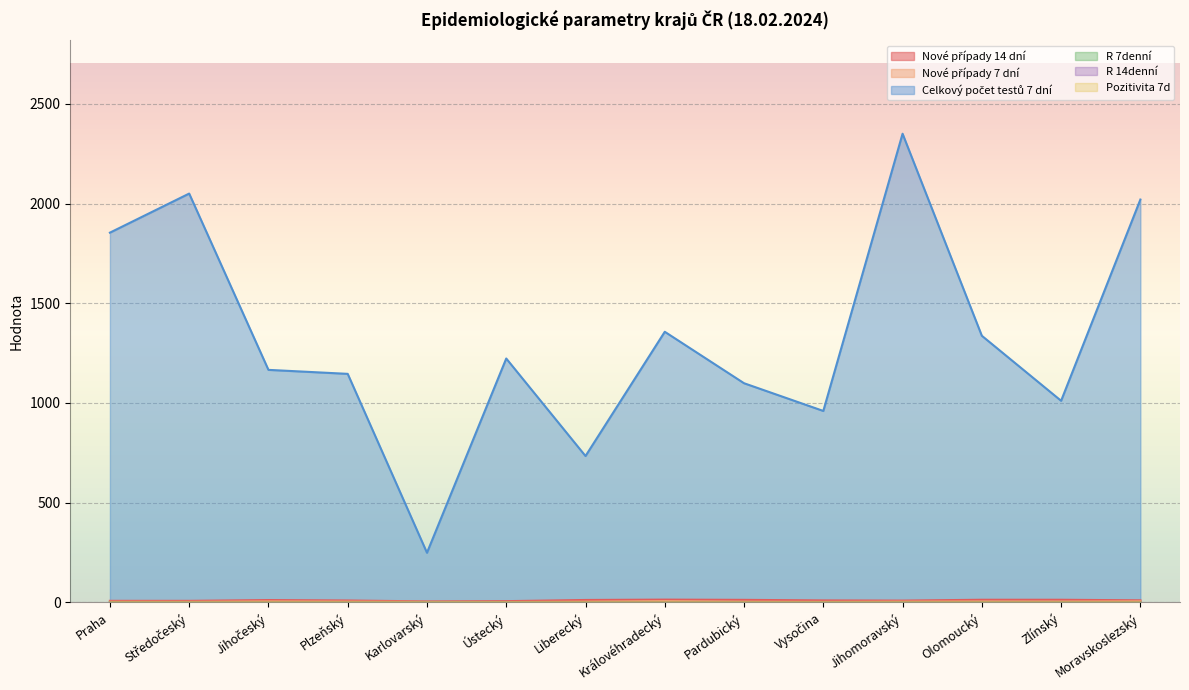

What is the difference between the highest and lowest values at Vysočina?

960.0